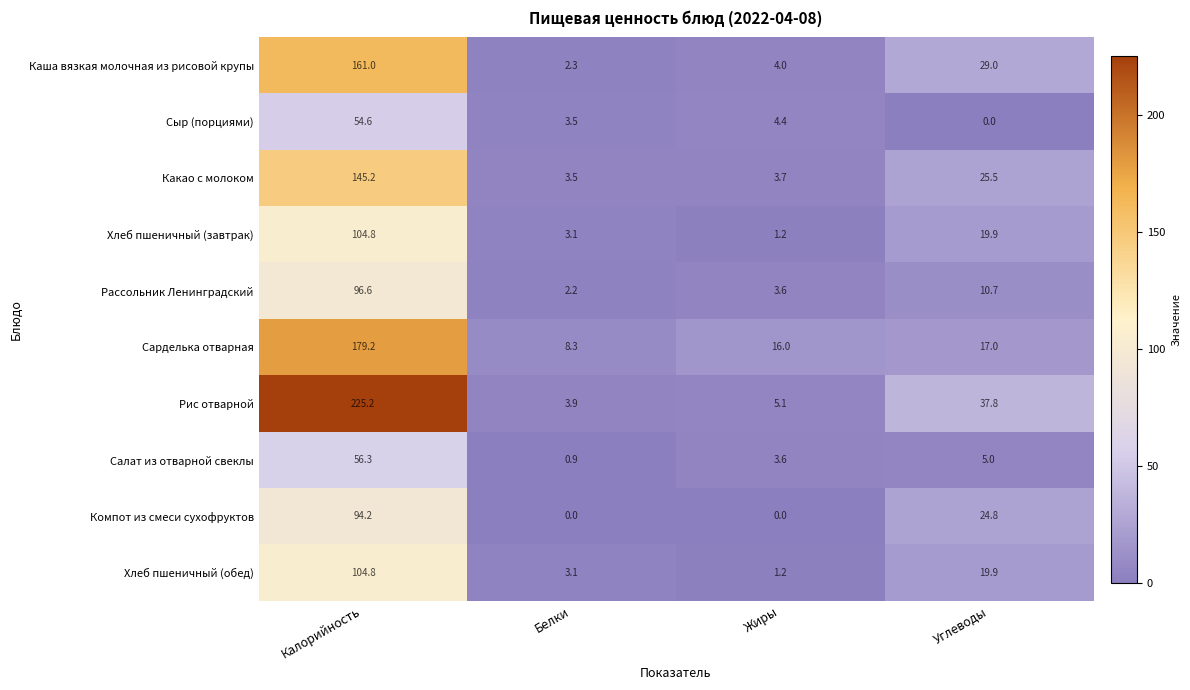

The Рассольник Ленинградский series shows 155.7 at Калорийность. True or false?

False